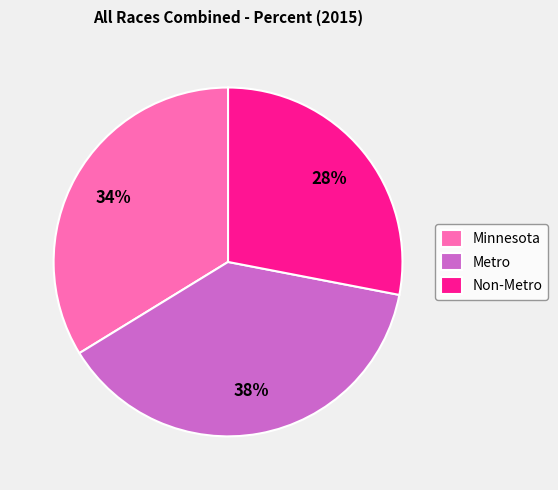

What percentage is the Minnesota slice, to the nearest percent?

34%